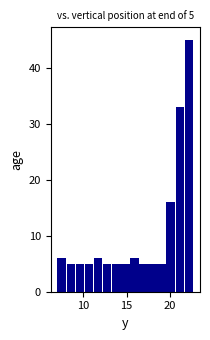

Around what value on the x-axis is the tallest bar? Give the approximate position of its centre, as read against the axis.

22.0